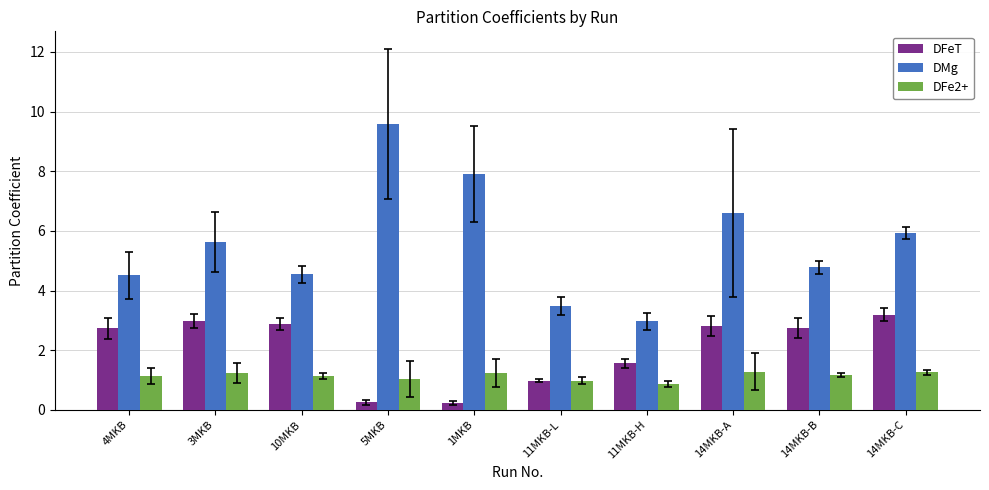

What is the lowest value of the DFeT series?

0.2